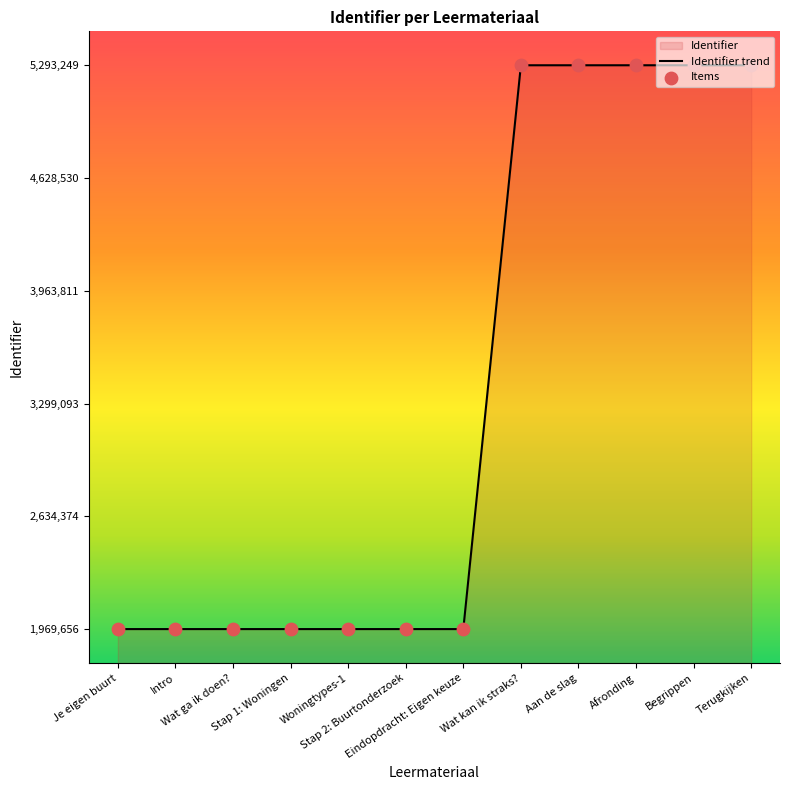

Which series contains the lowest Y value?

Identifier trend